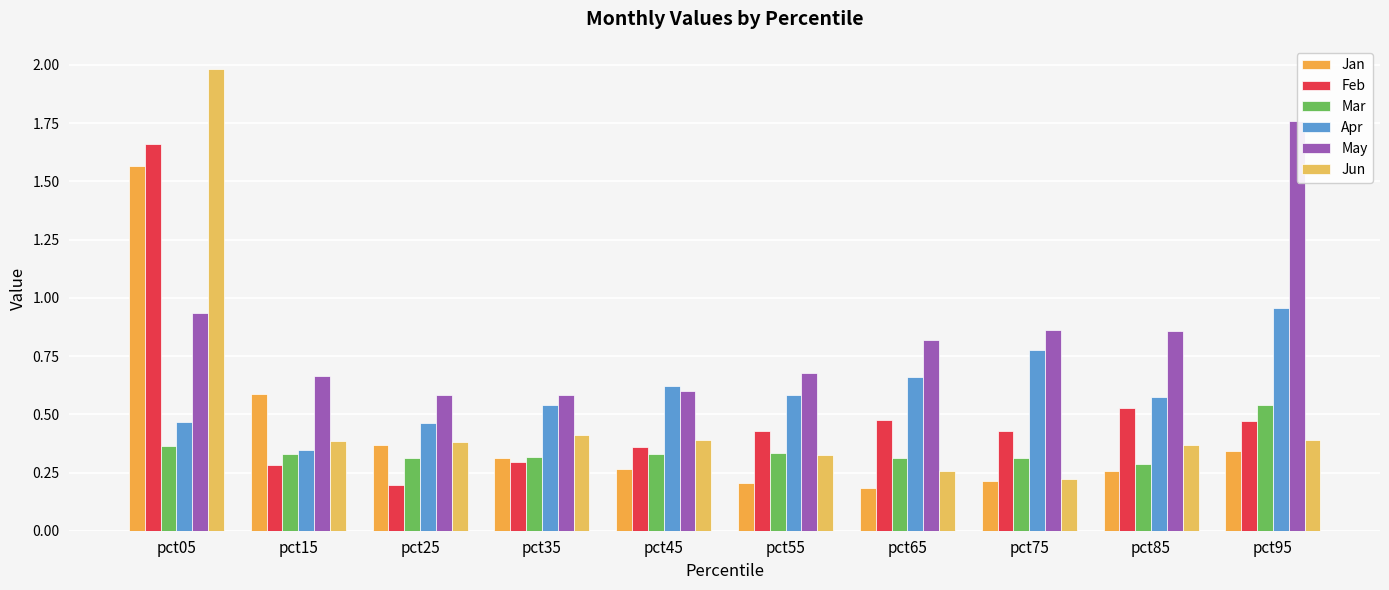

How many categories are shown in the chart?

10